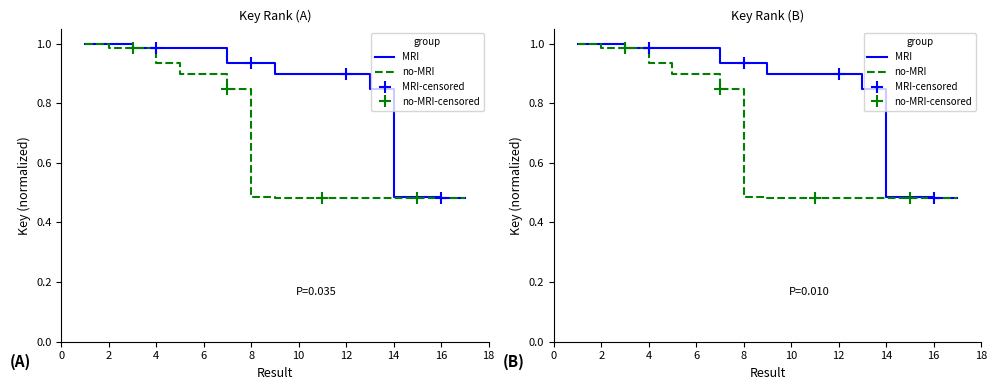

True or false: no-MRI and MRI intersect in this chart.

False